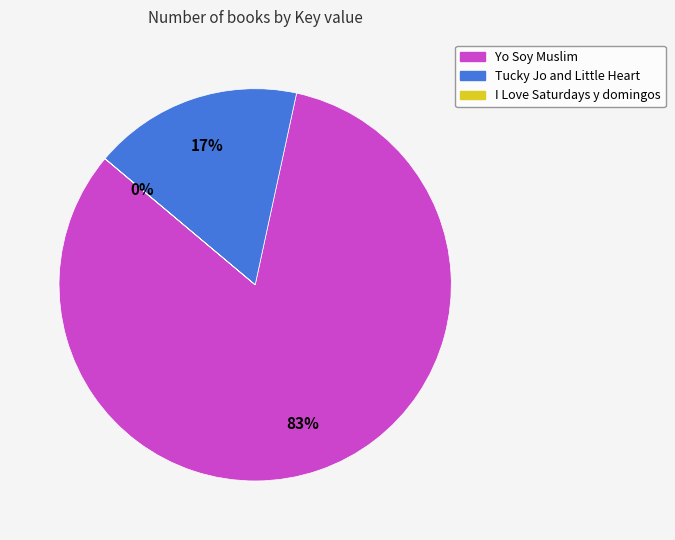

Which category has the biggest portion of the pie?

Yo Soy Muslim